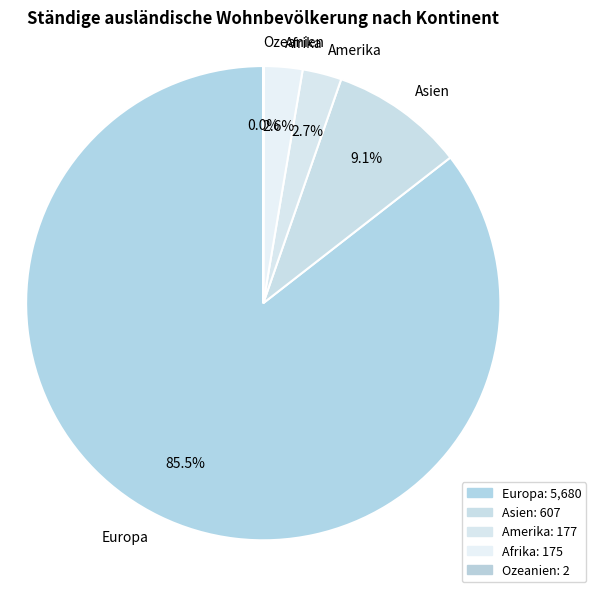

Which has a higher value, Afrika or Asien?

Asien